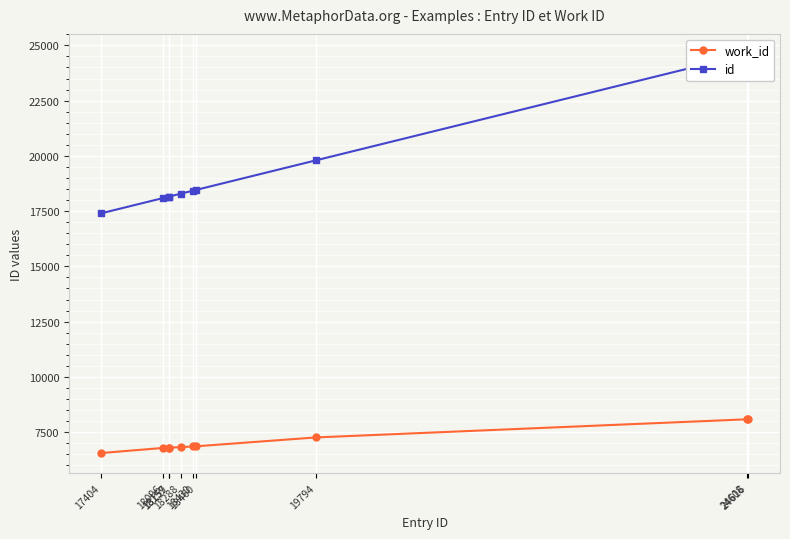

What is the greatest value displayed?

24616